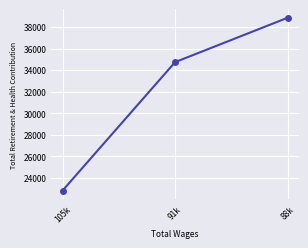

How many lines are shown in the chart?

1